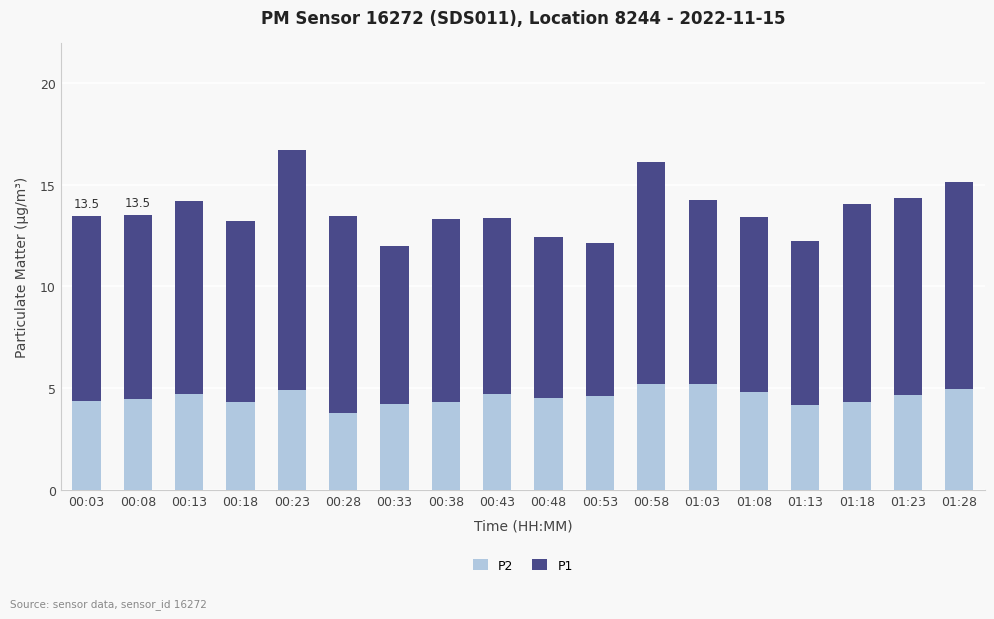

How many data points in P2 are above 4?

17